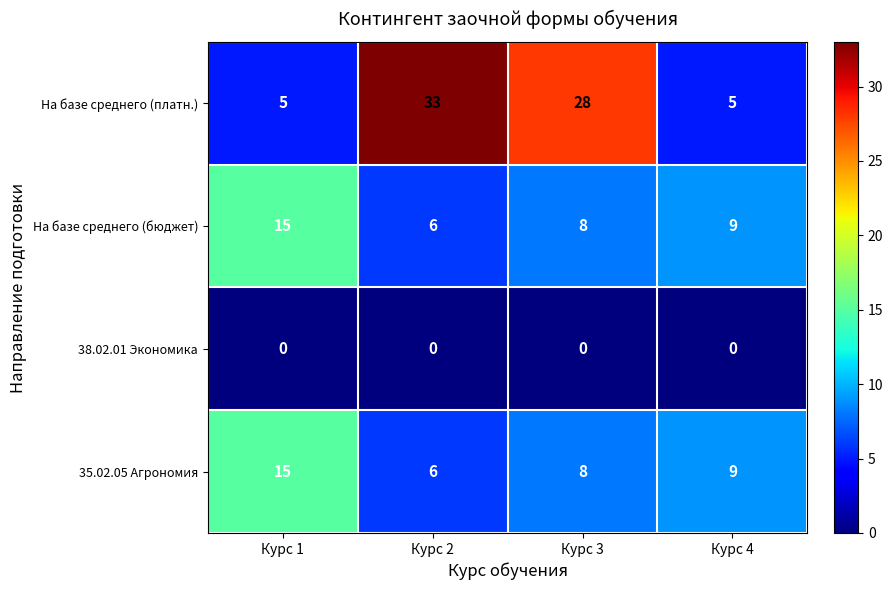

At which category is the sum across all series the highest?

Курс 2